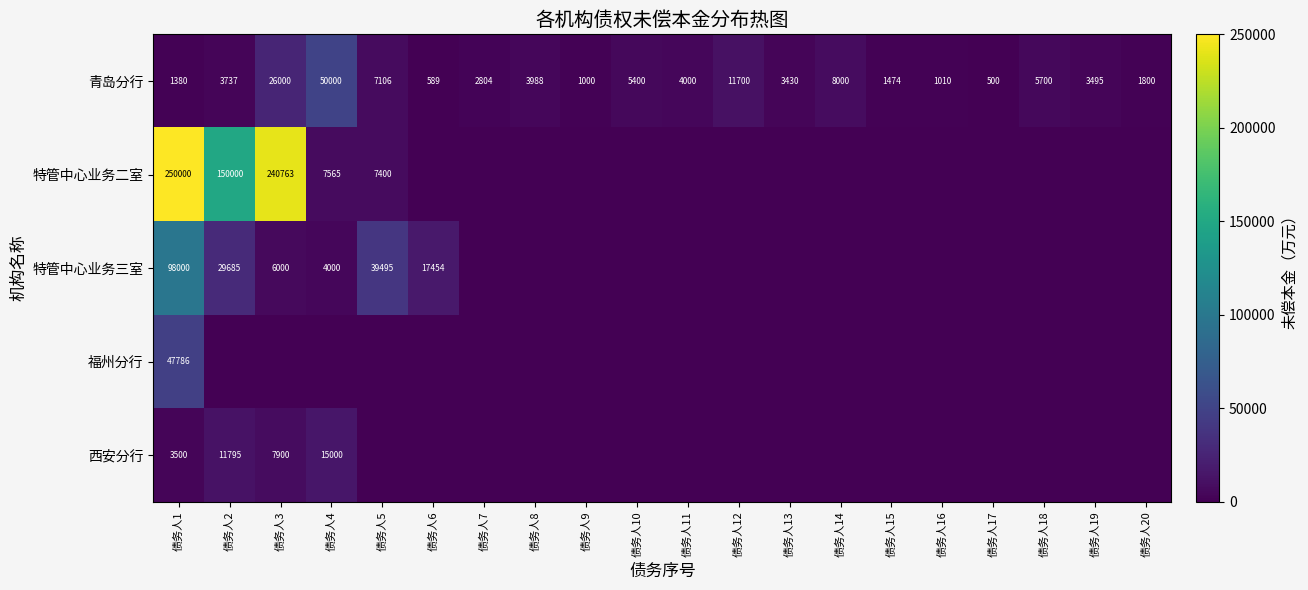

What is the difference between the maximum and minimum values in the 青岛分行 series?

49500